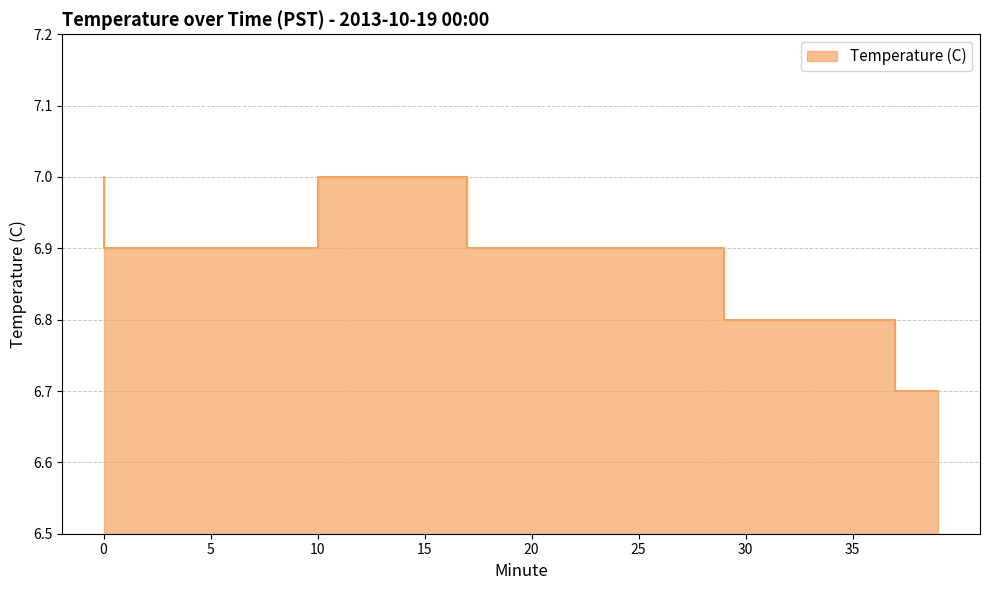

What is the value of the 15th point from the left?

7.0